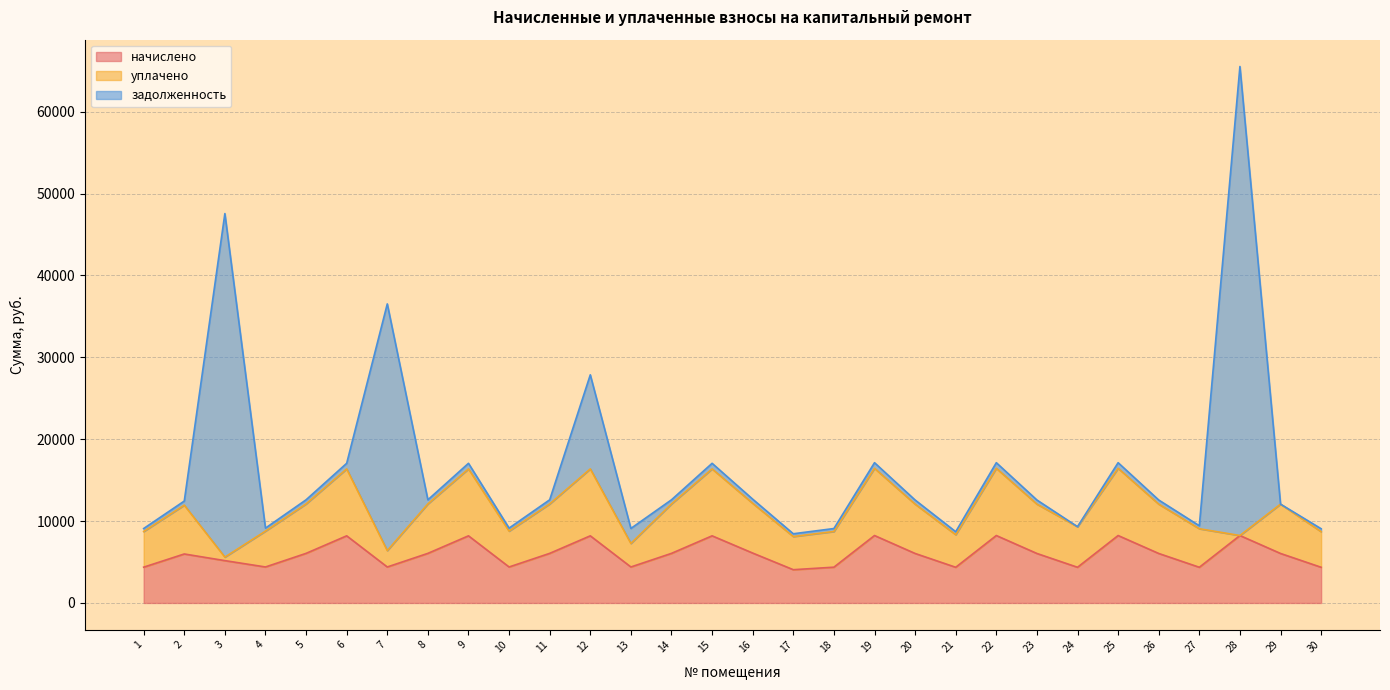

What are all the series names shown in the legend?

начислено, уплачено, задолженность